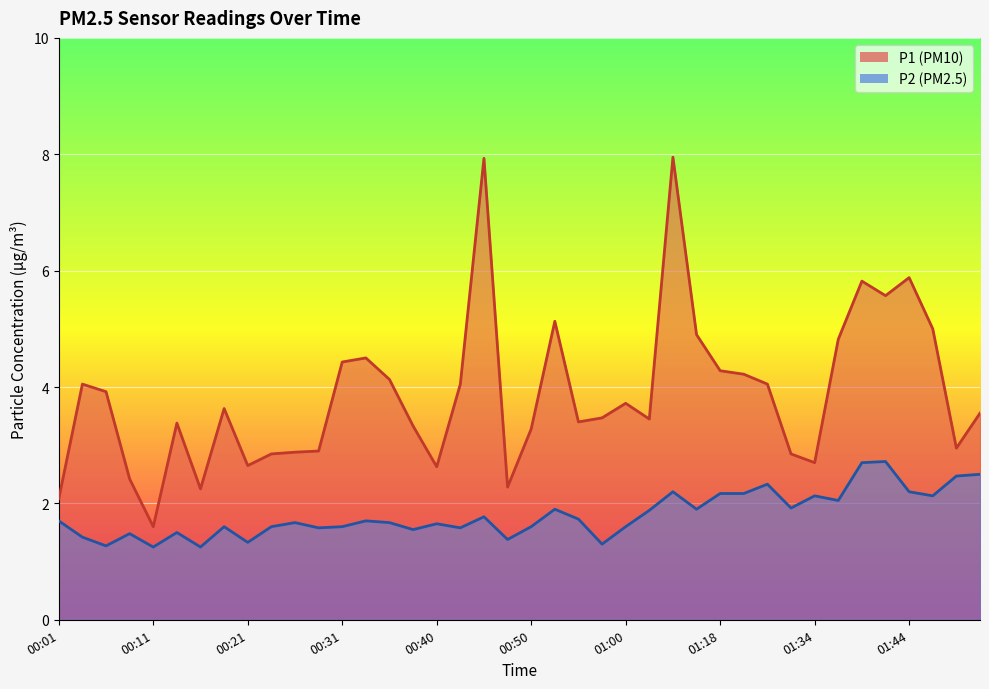

The value of P1 at 01:21 is 5.5. True or false?

False